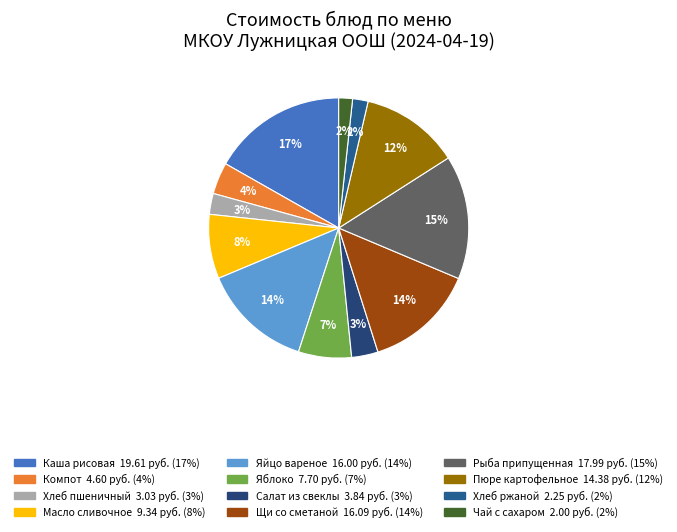

To the nearest percent, what portion does Яйцо вареное represent?

14%